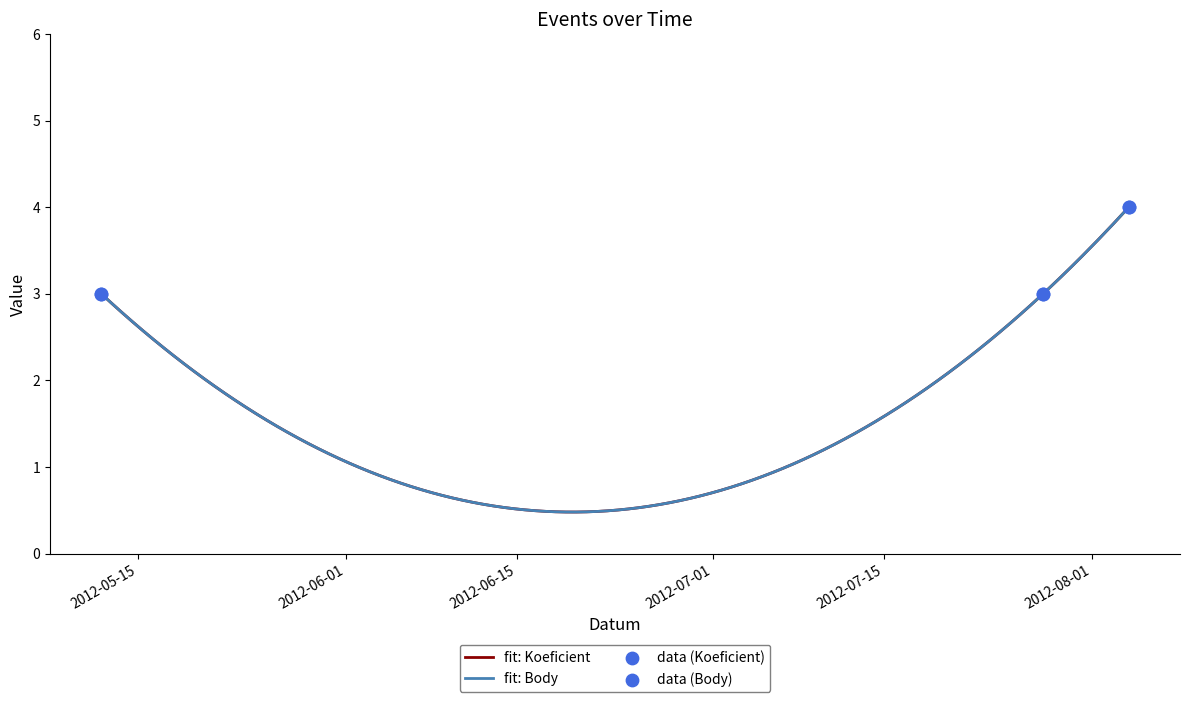

What are all the series names shown in the legend?

Koeficient, Body